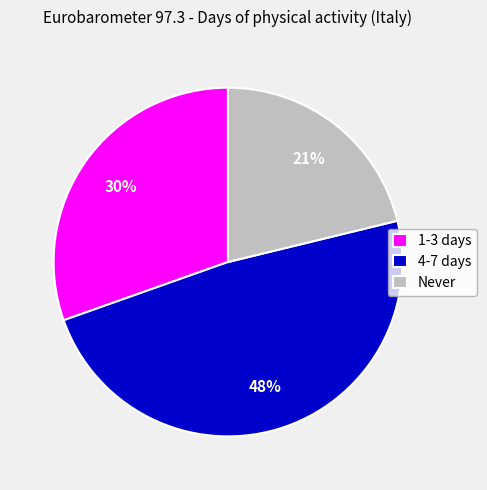

Which slice is the largest?

4-7 days